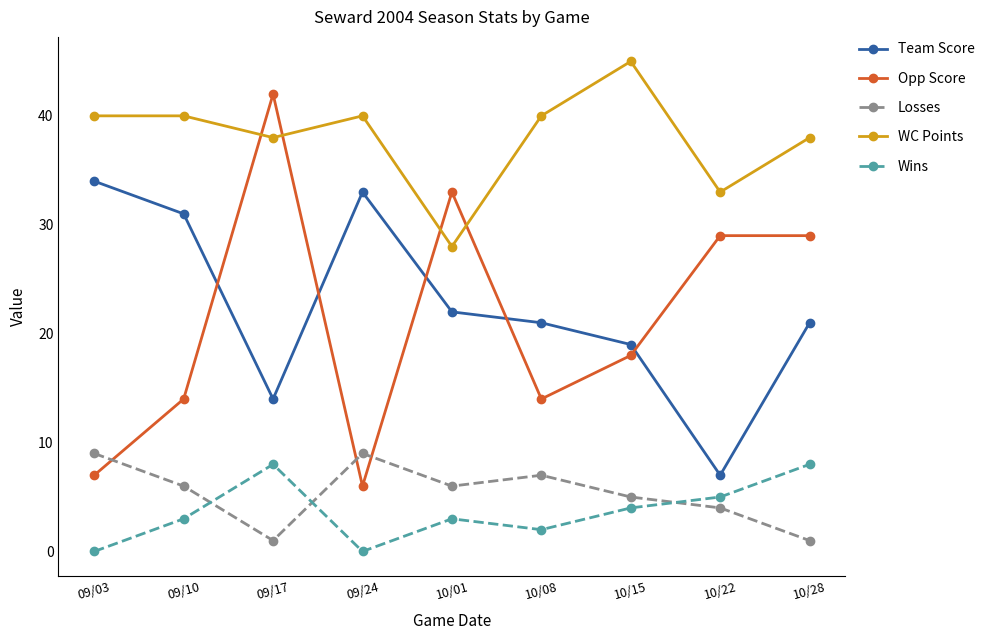

What is the sum of all WC Points values?

342